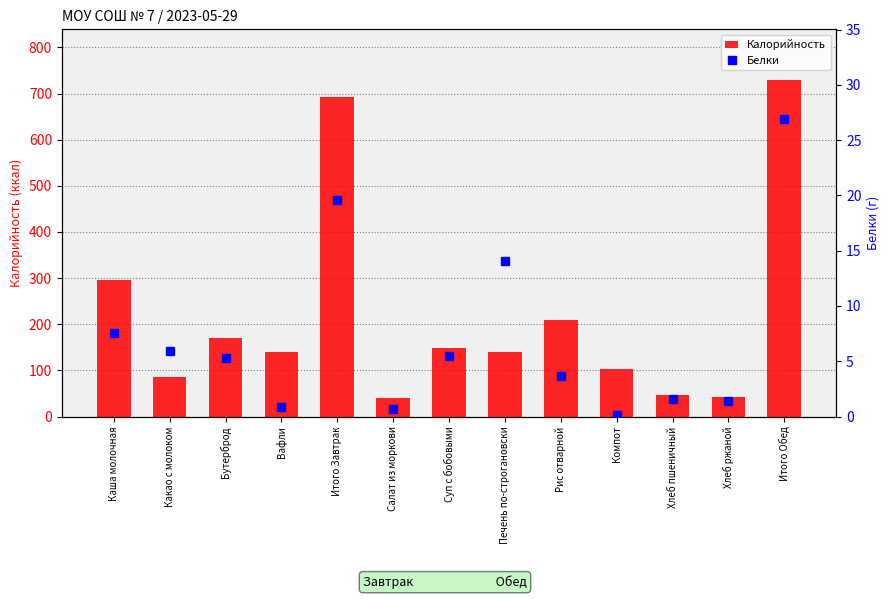

What is the difference between the Калорийность values at Итого Завтрак and Печень по-строгановски?

551.8